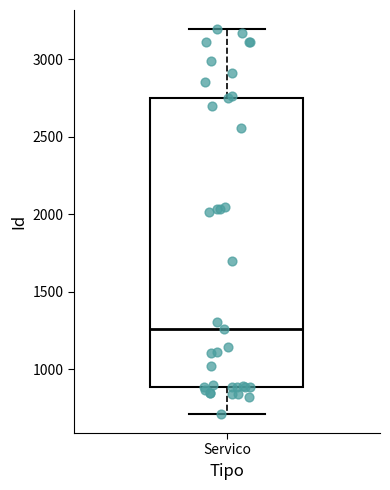

Where does the median line of the box for Servico sit on the y-axis? The values are not printed on the chart, so give them approximately, as read against the axis.

1250